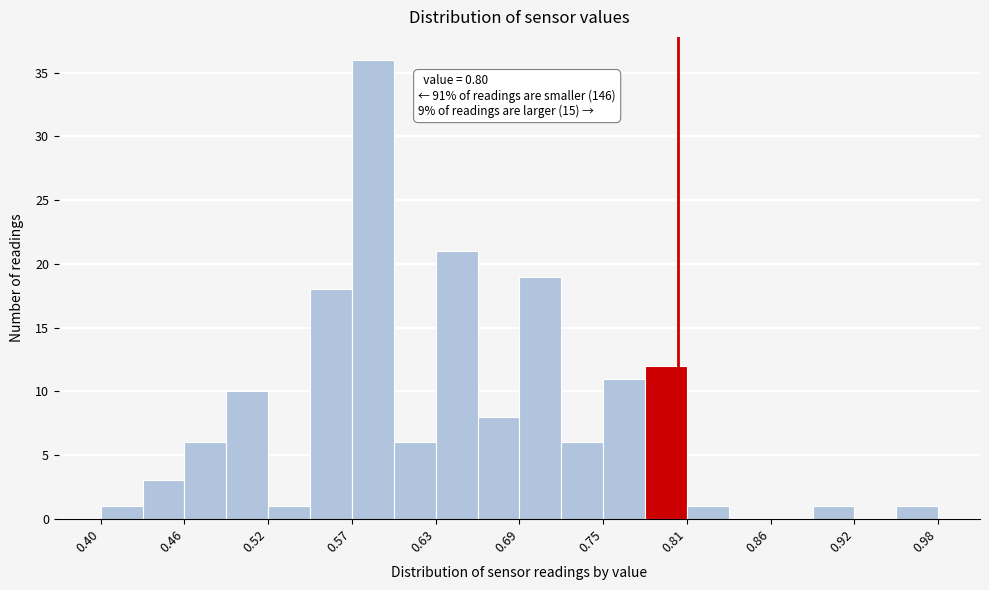

Around what value on the x-axis is the tallest bar? Give the approximate position of its centre, as read against the axis.

0.59